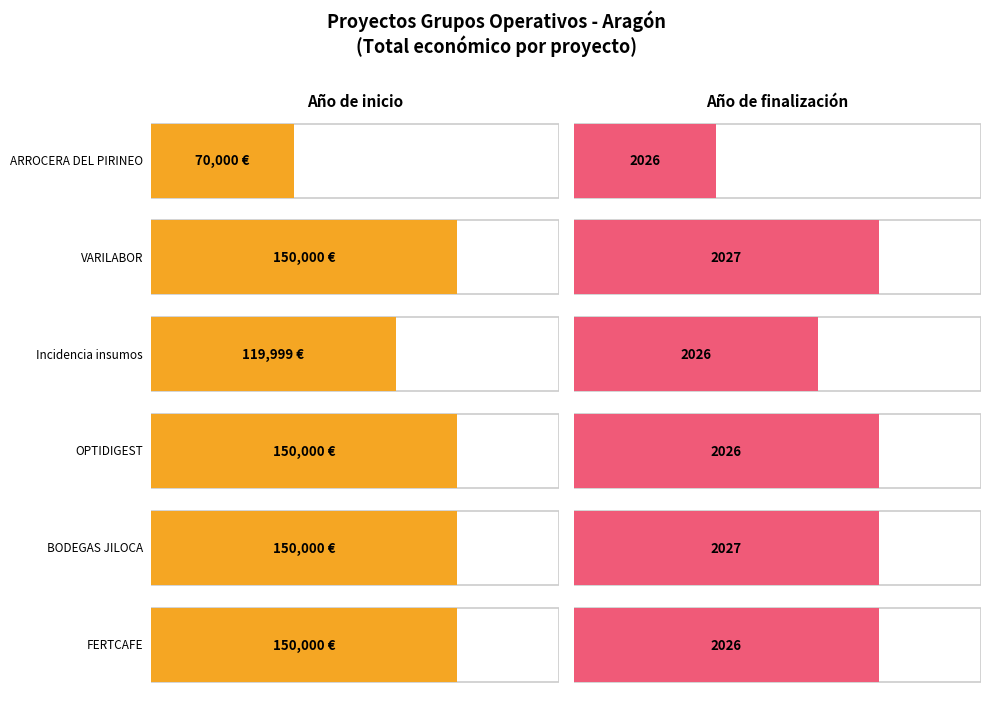

What is the difference between the values at FERTCAFE and ARROCERA DEL PIRINEO?

80000